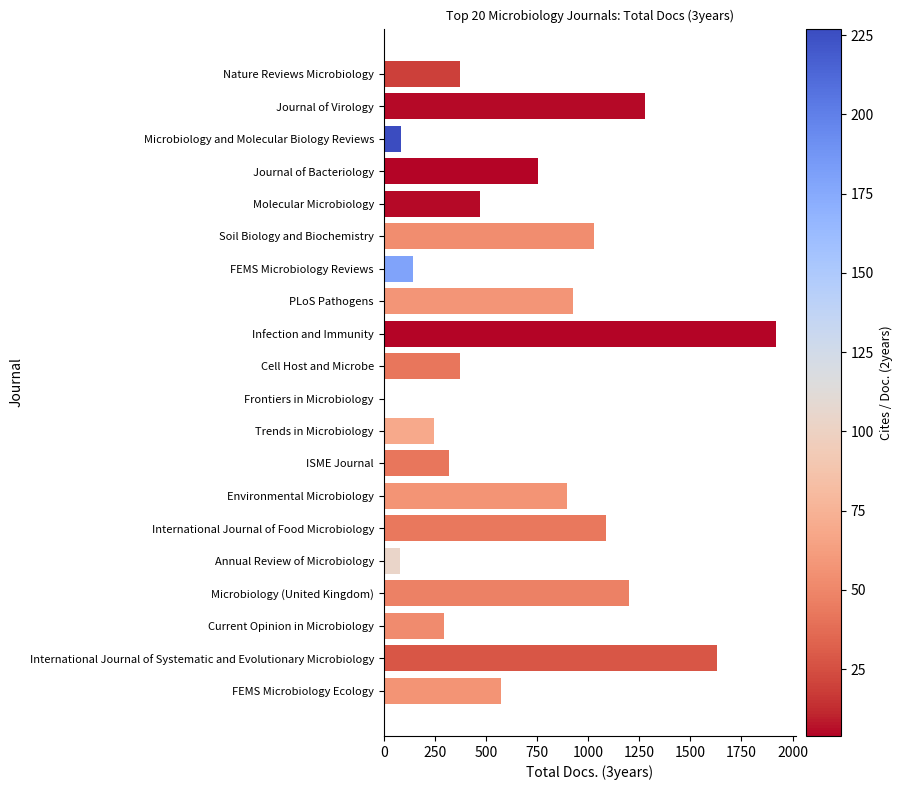

How many positive values are there?

19